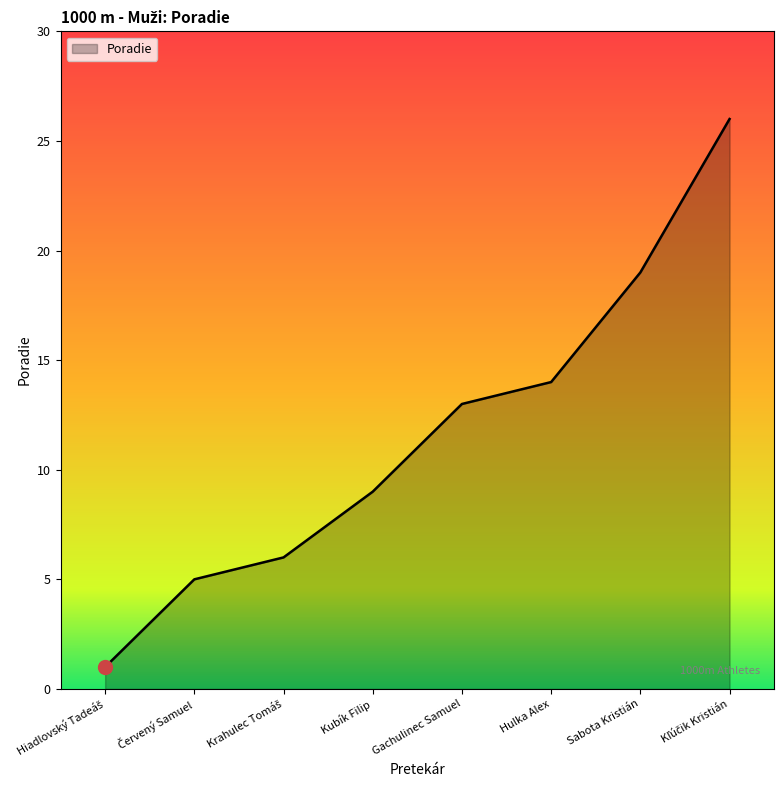

True or false: there are more than 2 points higher than both neighbors.

False